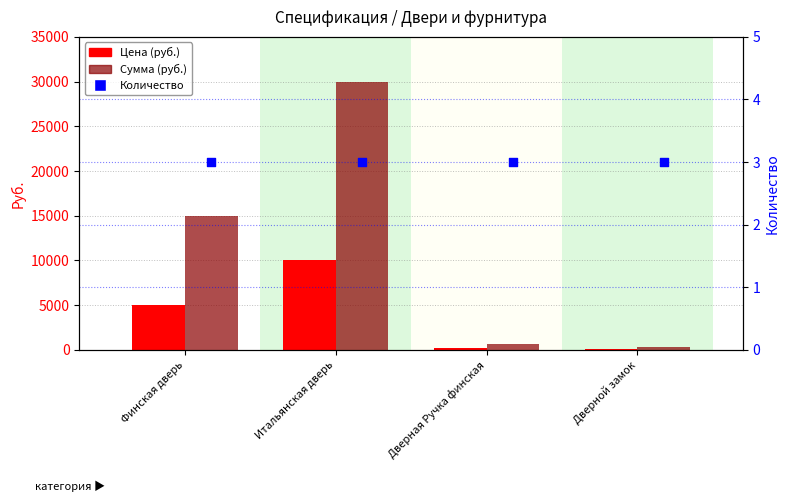

Which series has the widest spread of Y values?

Сумма (руб.)